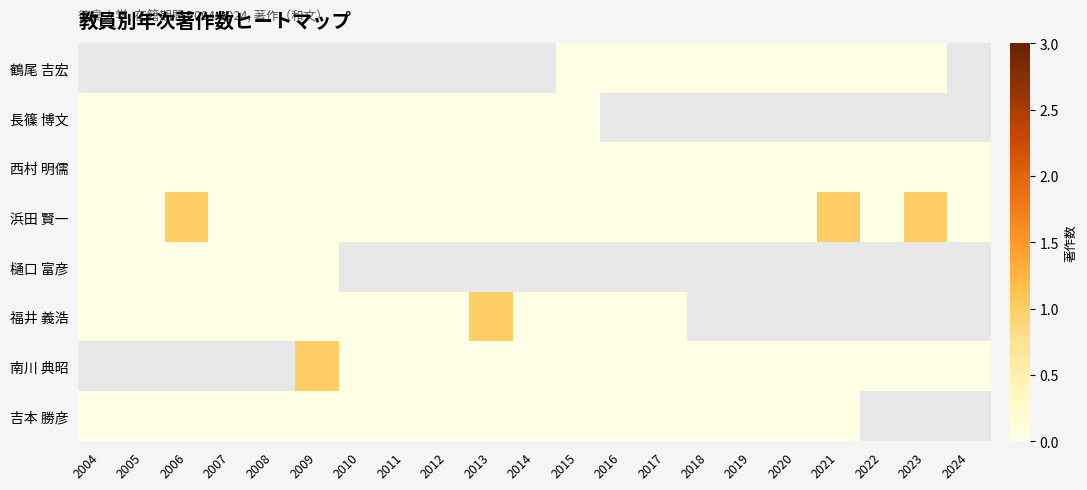

How many categories are shown in the chart?

21